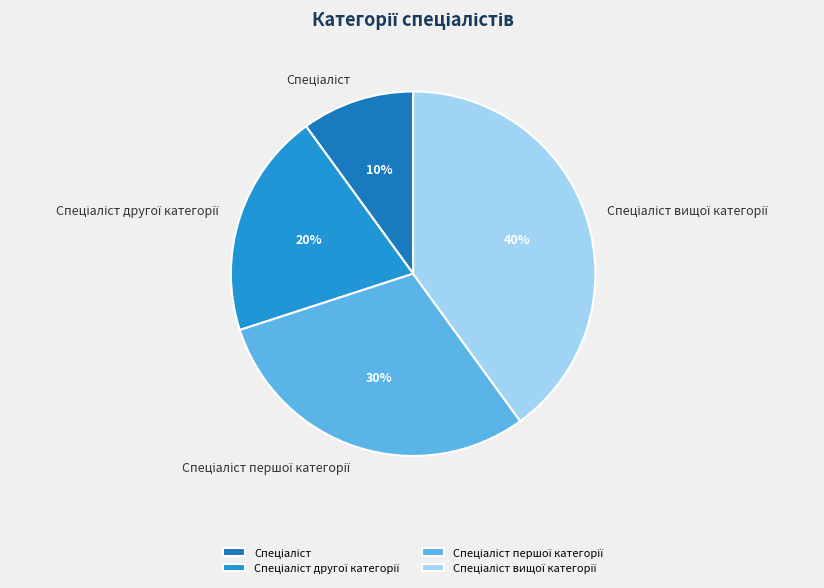

Is there any slice that represents more than half of the pie?

No